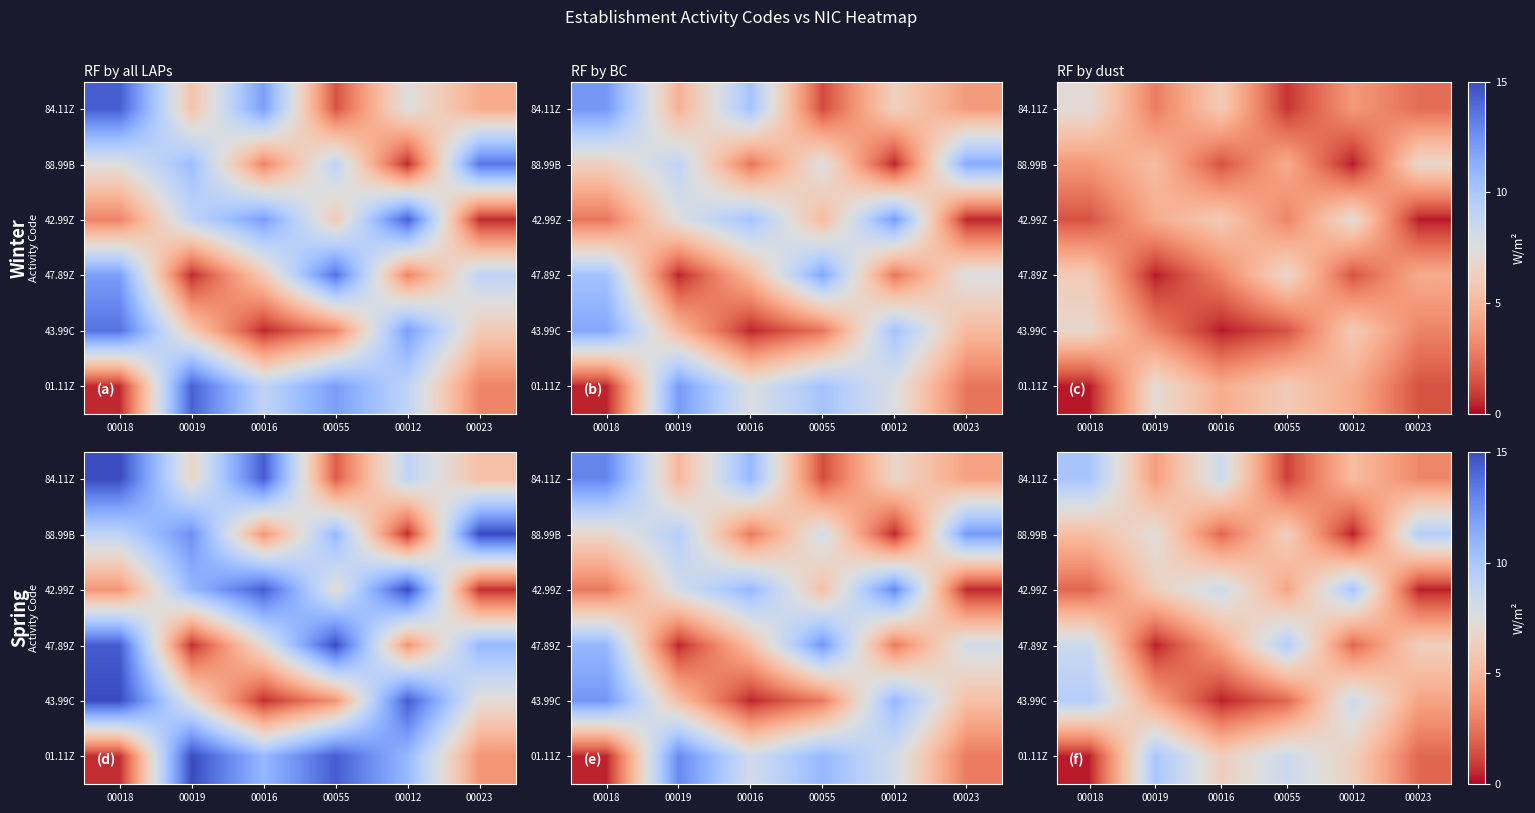

How many categories are shown in the chart?

6